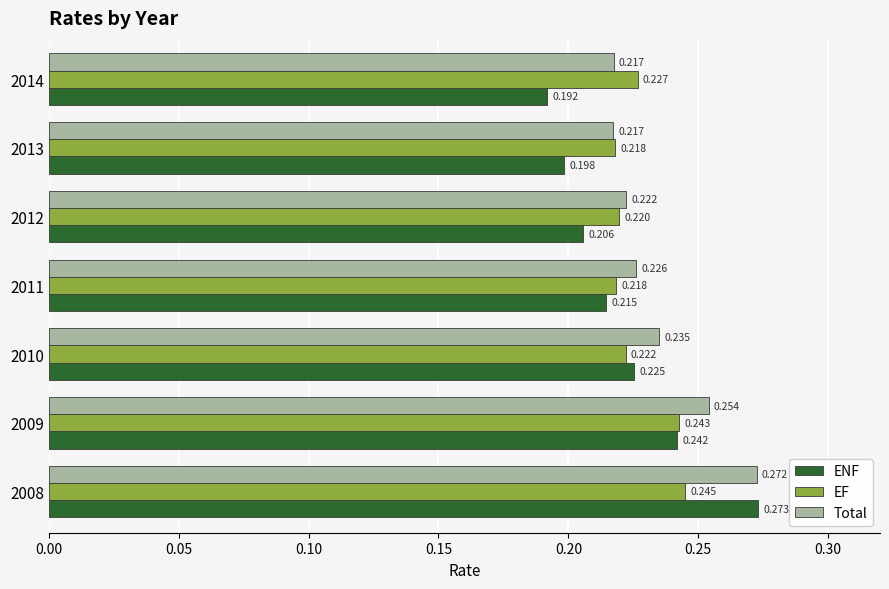

Rank the series at 2010 from lowest to highest value.

EF, ENF, Total